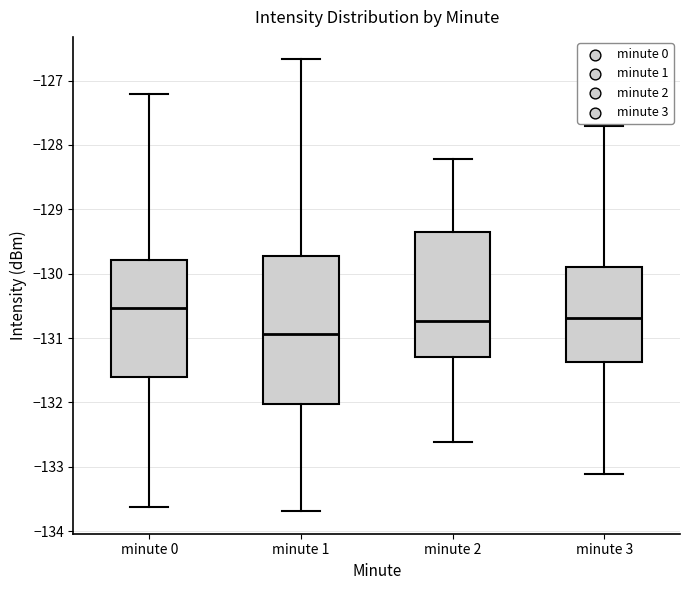

Which box is the tallest, from its lower edge to its upper edge?

minute 1